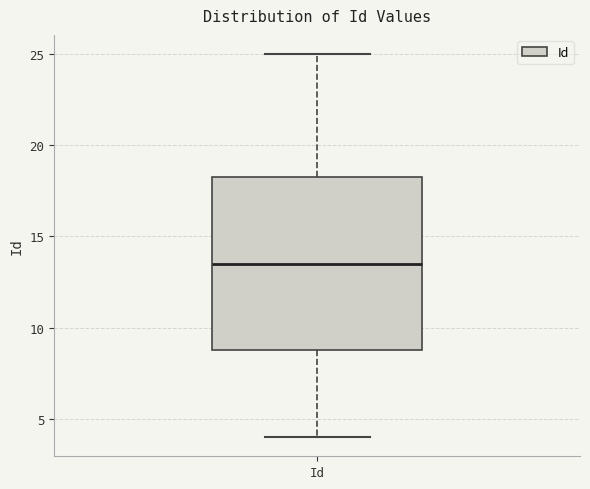

Read this box plot against the y-axis: the position of the median line, the range covered by the box, and the ends of both whiskers. The values are not printed on the chart, so give them approximately, as read against the axis.

median 13.5, box 9.0 to 18.5, whiskers 4.0 to 25.0